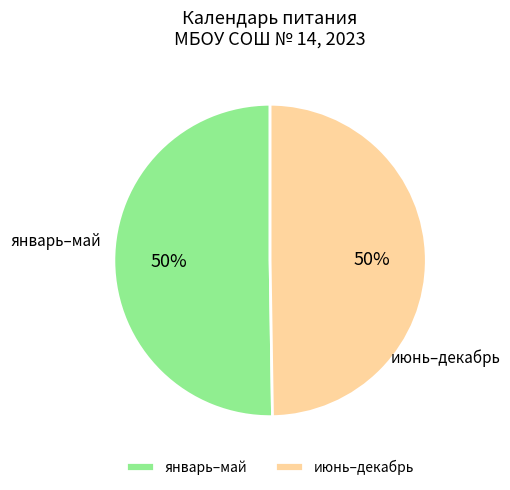

The июнь–декабрь slice represents 50% of the pie. True or false?

True